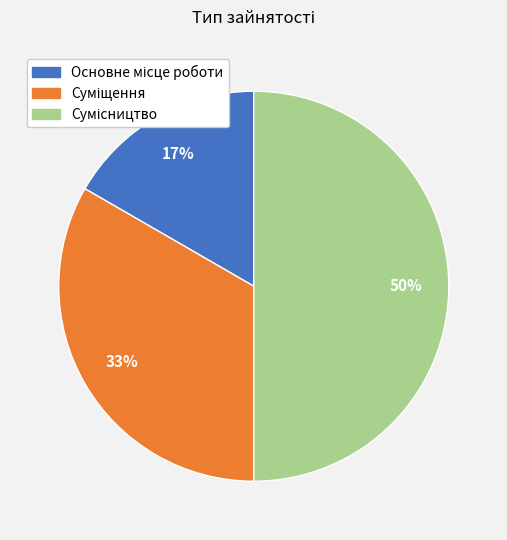

To the nearest percent, what is the difference between the largest and smallest slice percentages?

33%